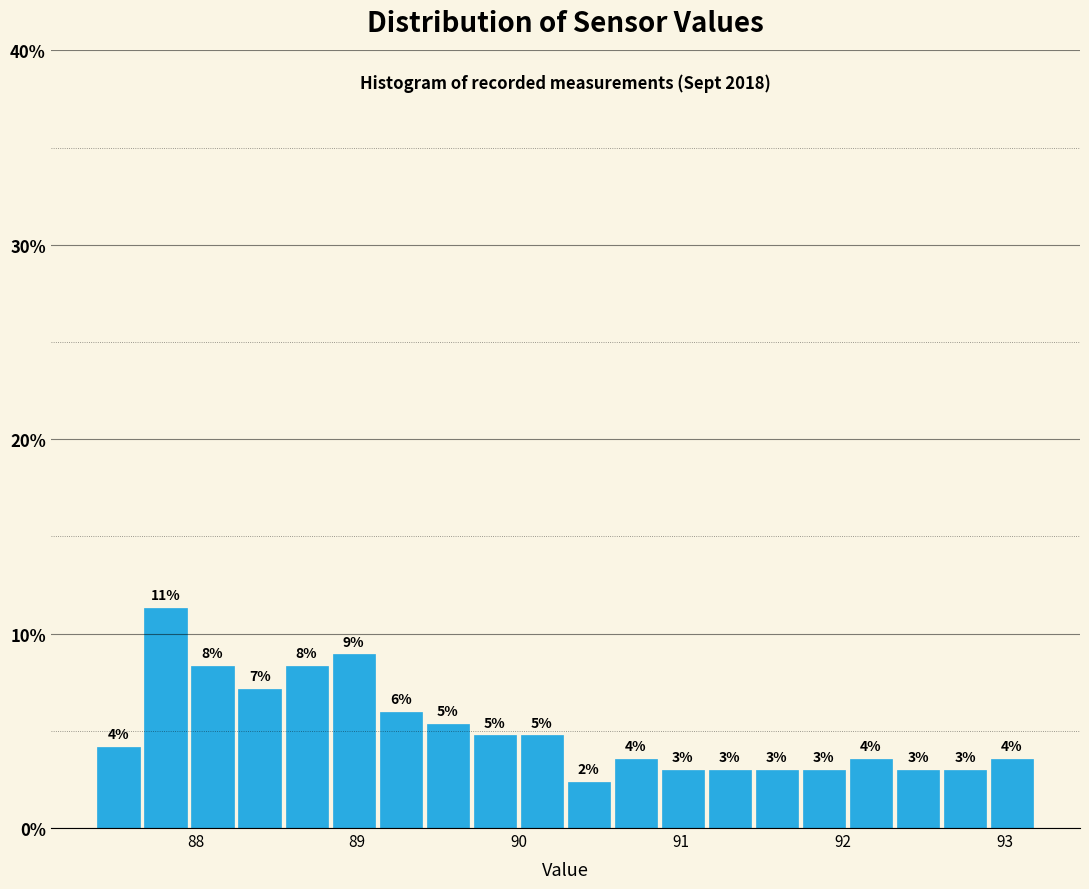

Around what value on the x-axis is the tallest bar? Give the approximate position of its centre, as read against the axis.

87.8